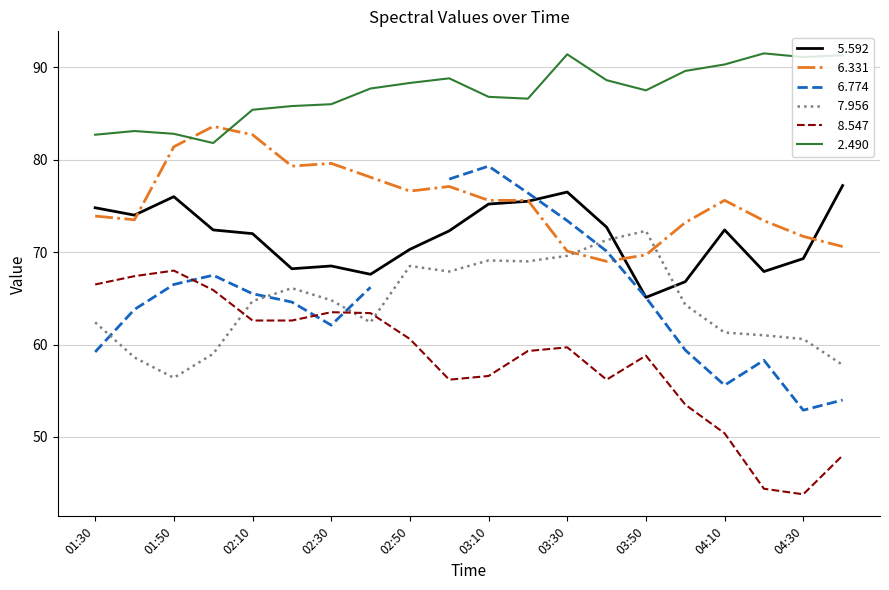

In   2.490, how many points are higher than both neighbors (excluding endpoints)?

4